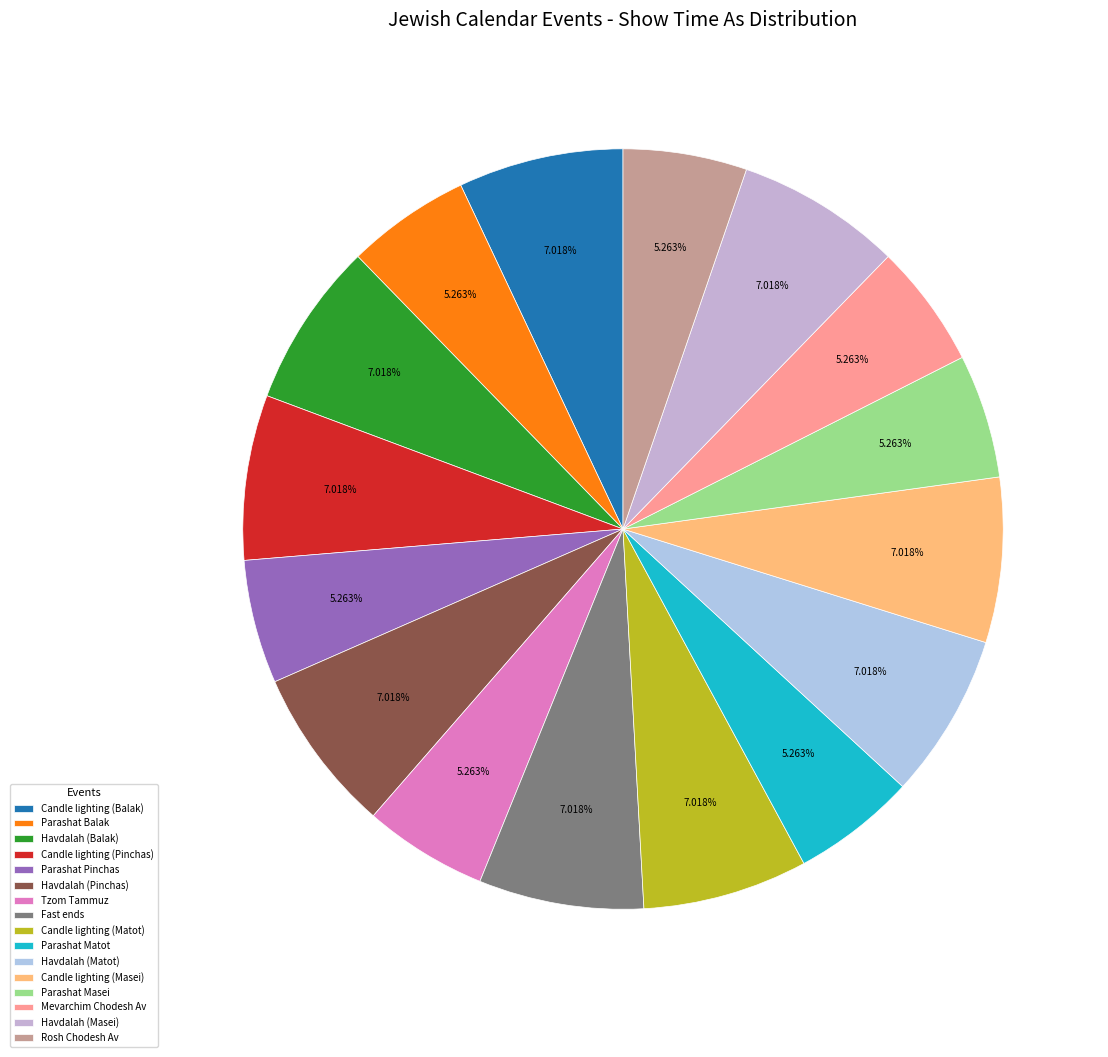

Which category has the smallest portion of the pie?

Parashat Balak